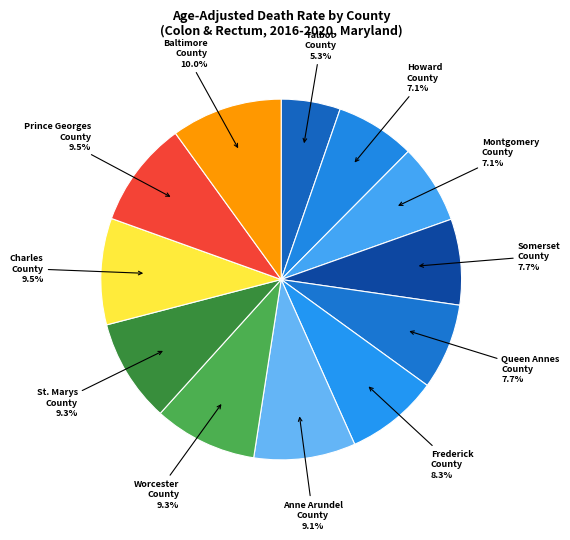

To the nearest percent, what portion does Baltimore County represent?

10%